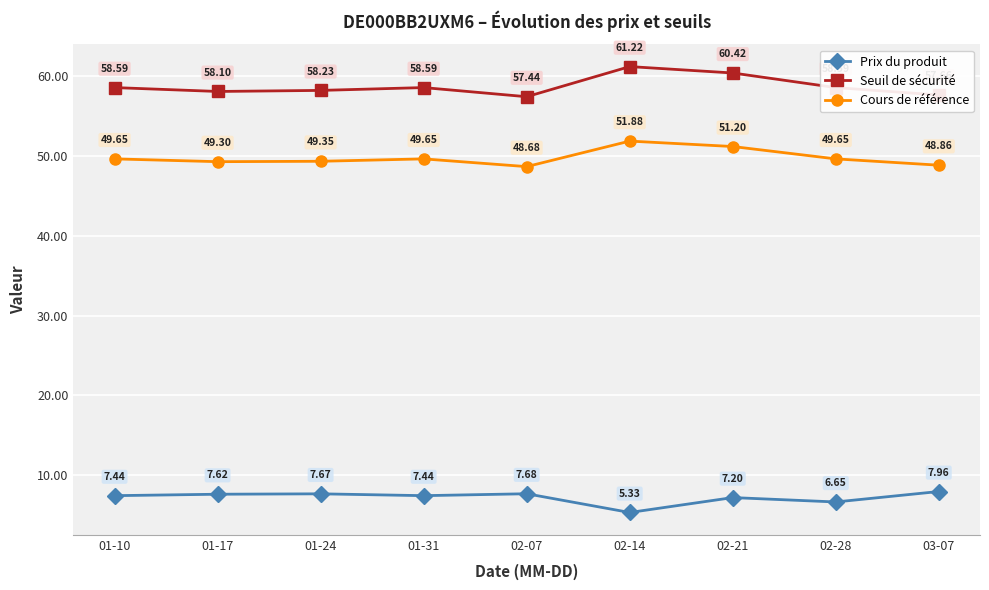

How many lines are shown in the chart?

3